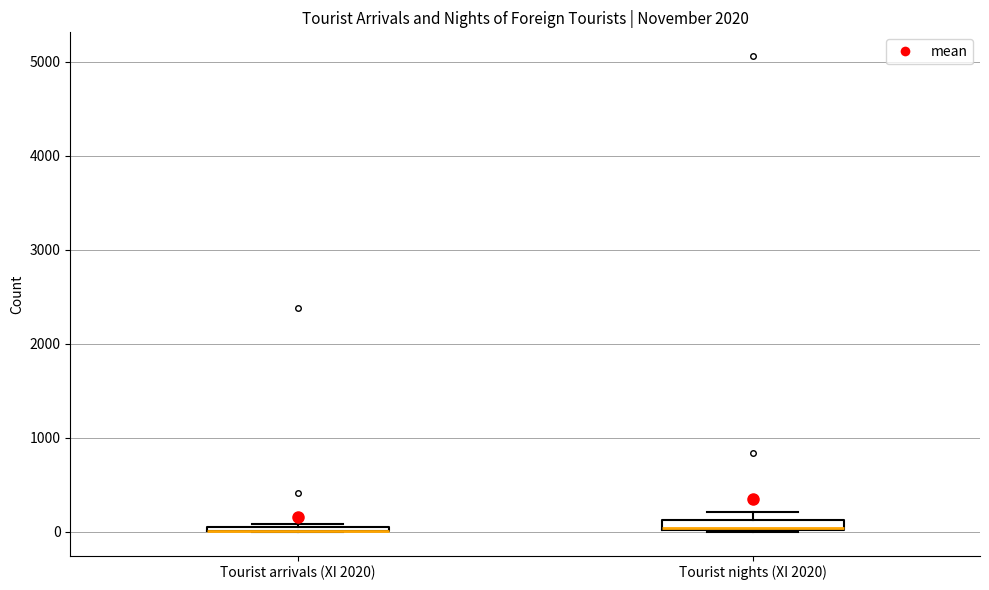

Where is the lower edge of the box for Tourist arrivals (XI 2020) on the y-axis? The values are not printed on the chart, so give them approximately, as read against the axis.

0